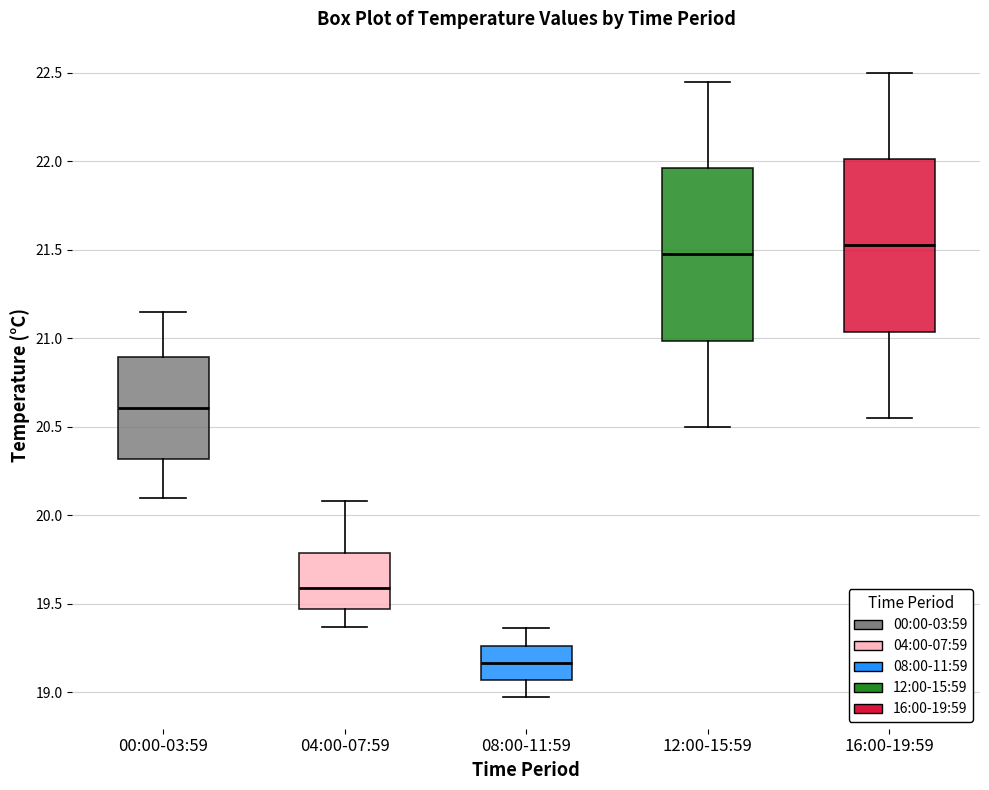

Which box has the lowest median line?

08:00-11:59